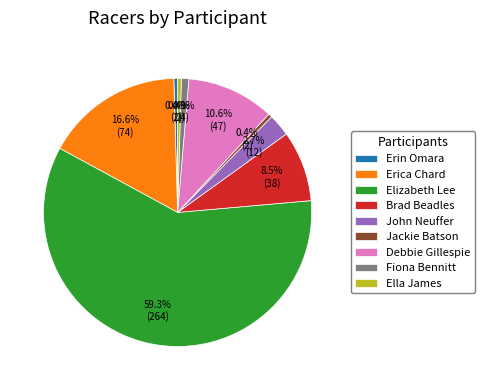

The Fiona Bennitt slice represents 1% of the pie. True or false?

True